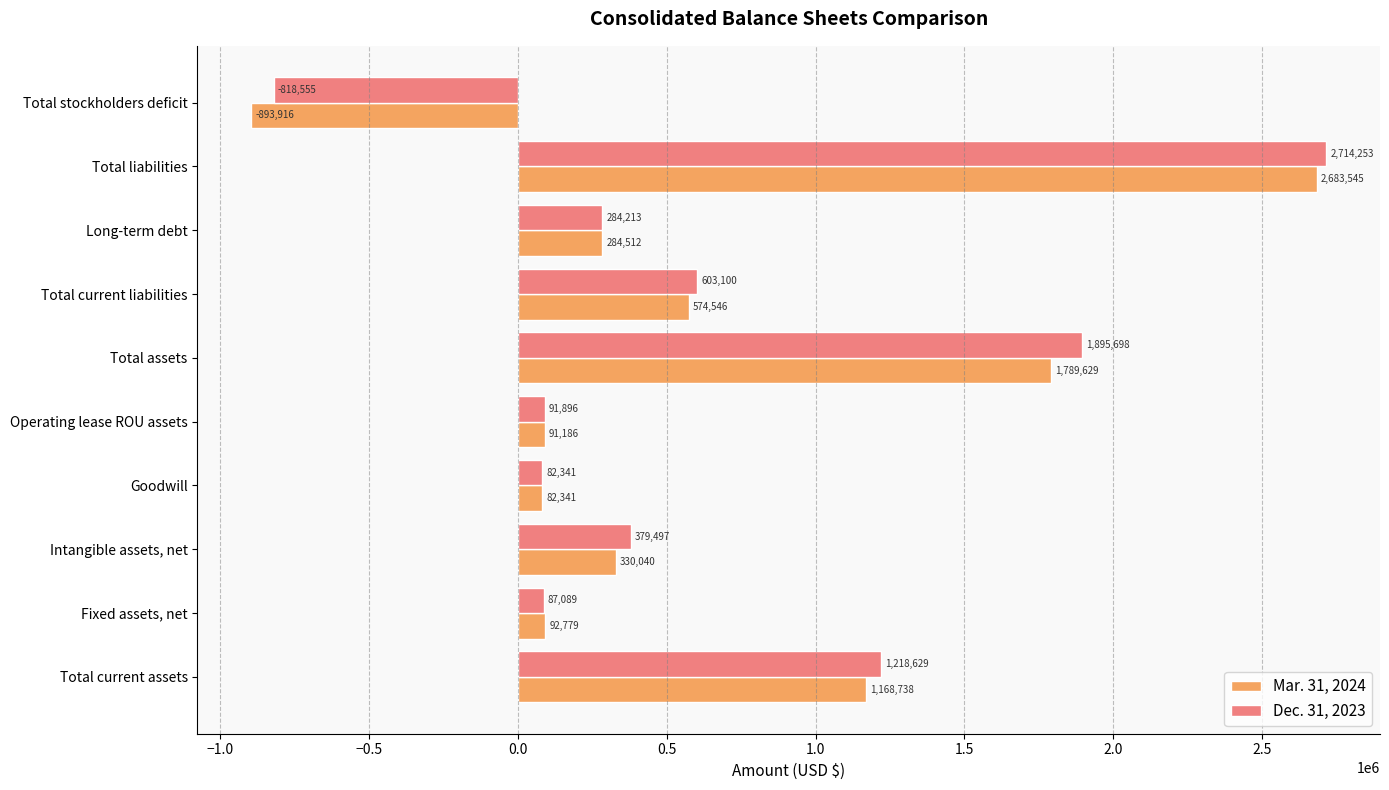

Count the number of data series in this chart.

2